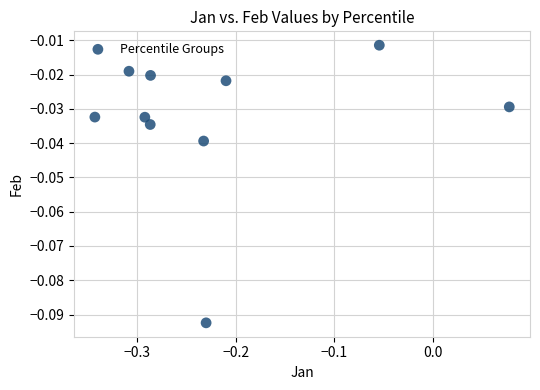

What is the range of X values (max minus min)?

0.4